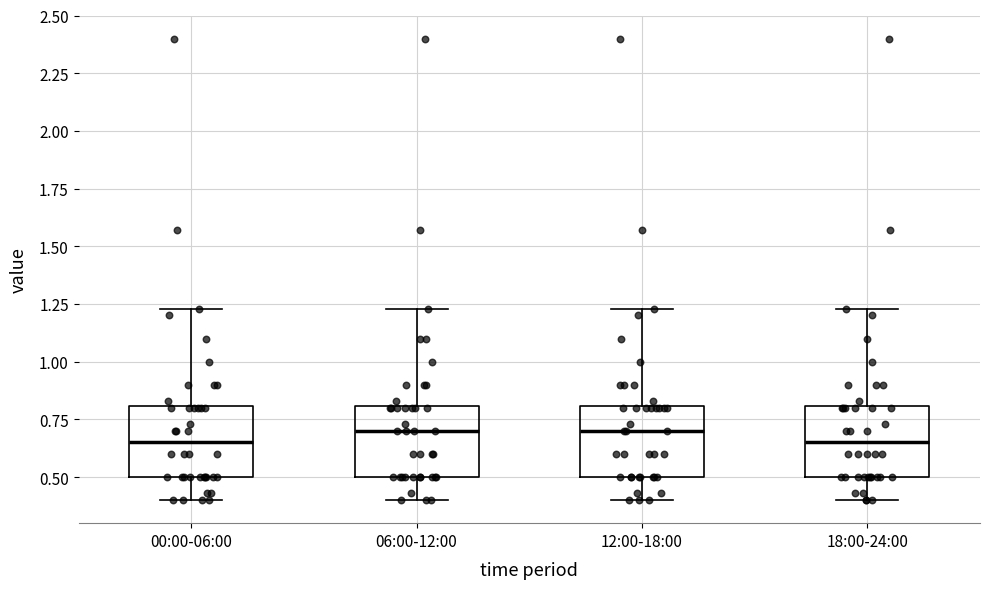

Reading left to right, read every box against the y-axis: the position of its median line, the range the box covers, and the ends of its whiskers. The values are not printed on the chart, so give them approximately, as read against the axis.

00:00-06:00: median 0.65, box 0.50 to 0.80, whiskers 0.40 to 1.25
06:00-12:00: median 0.70, box 0.50 to 0.80, whiskers 0.40 to 1.25
12:00-18:00: median 0.70, box 0.50 to 0.80, whiskers 0.40 to 1.25
18:00-24:00: median 0.65, box 0.50 to 0.80, whiskers 0.40 to 1.25